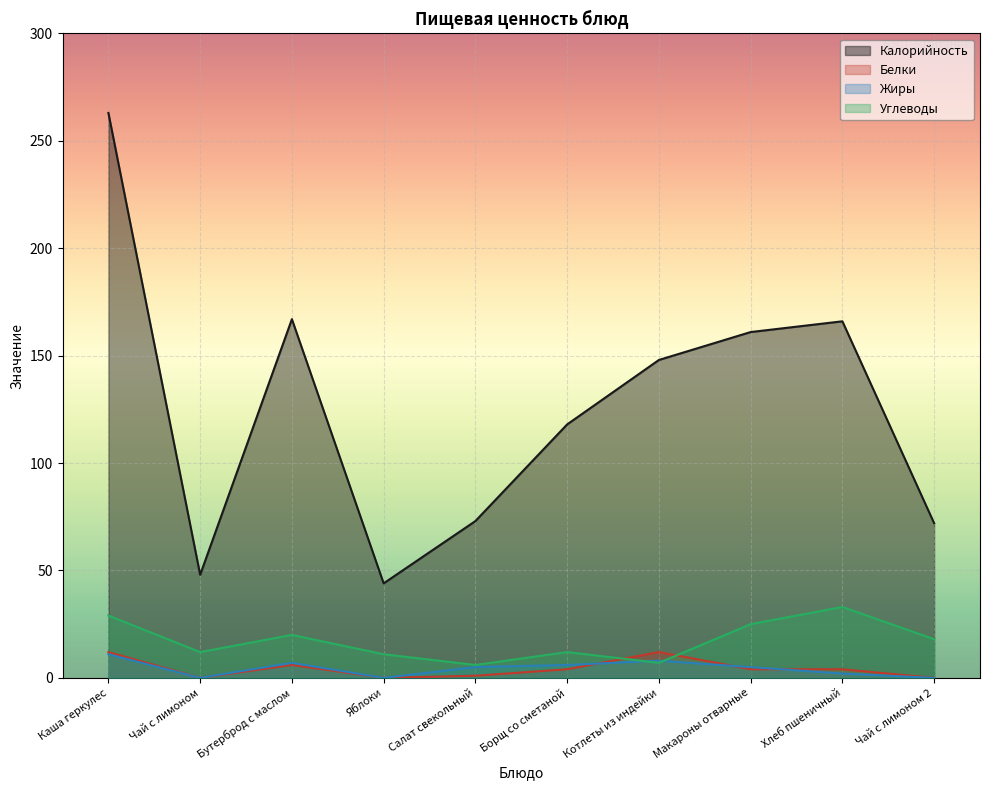

The value of Калорийность at Чай с лимоном is 84. True or false?

False